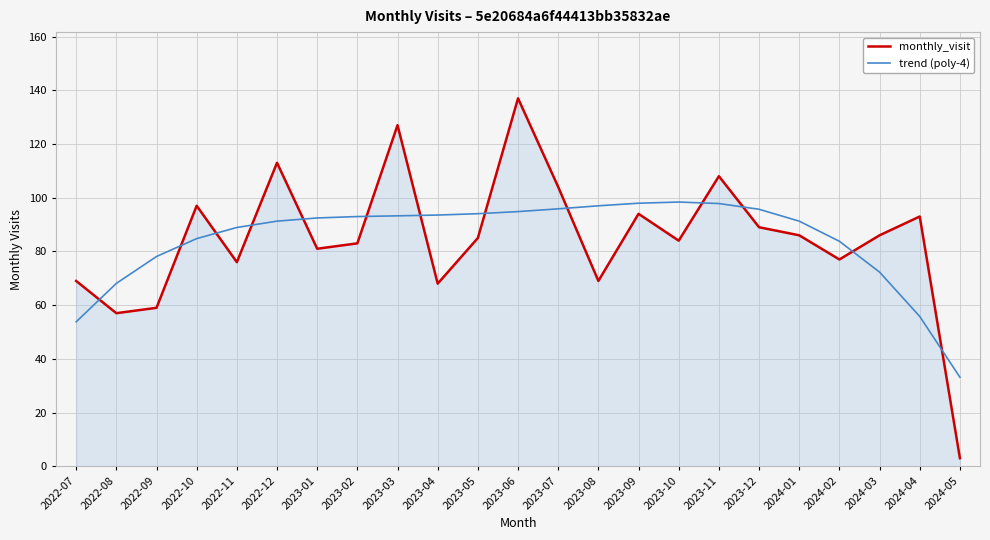

True or false: trend (poly-4) has a value of 94.8 at 2023-06.

True